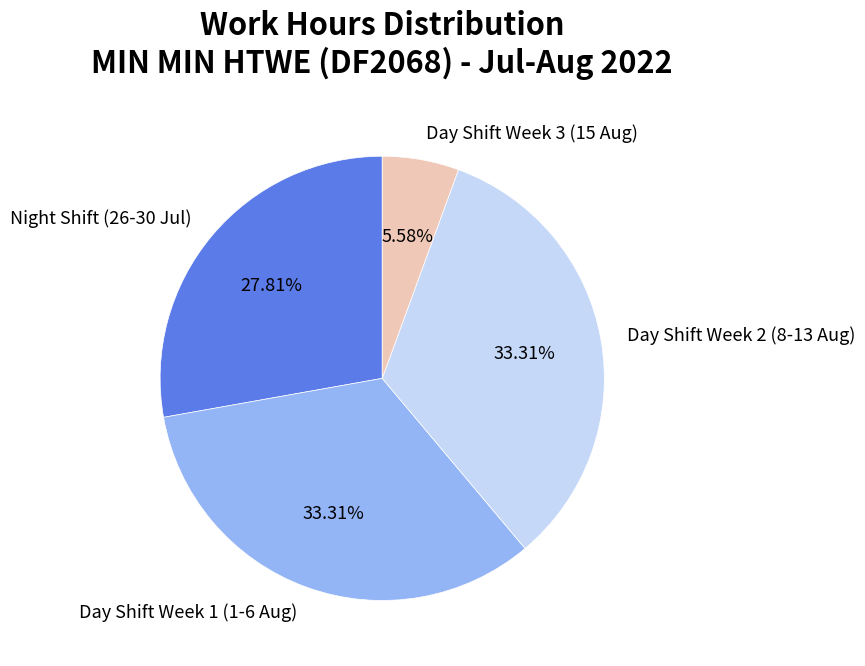

Does Day Shift Week 1 (1-6 Aug) represent more than half of the total?

No